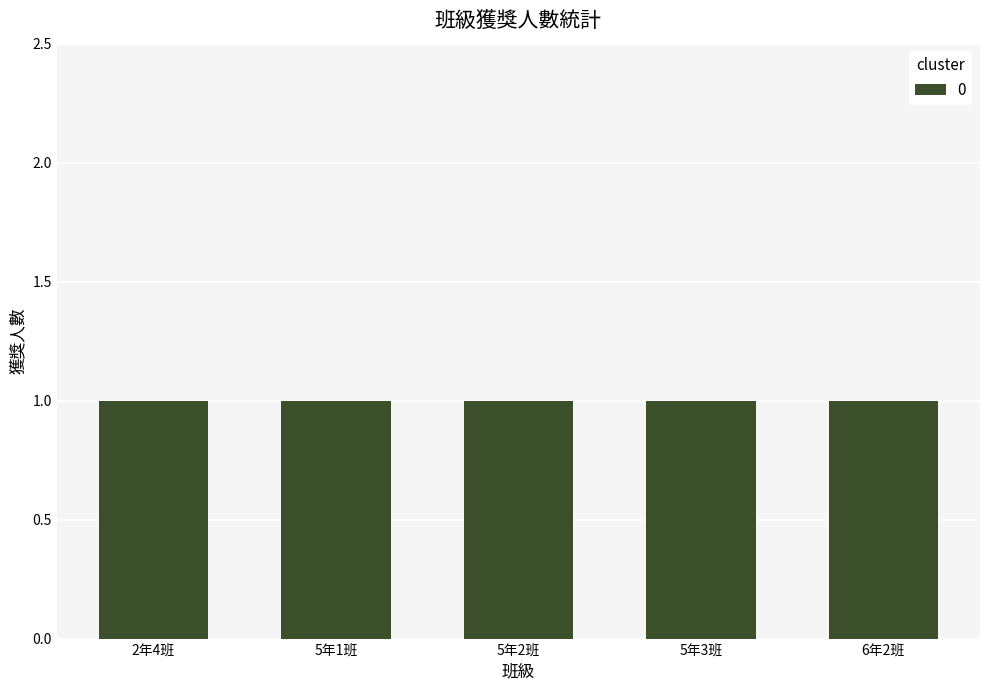

What is the difference between the values at 5年1班,5年2班,5年3班 and 2年4班?

2